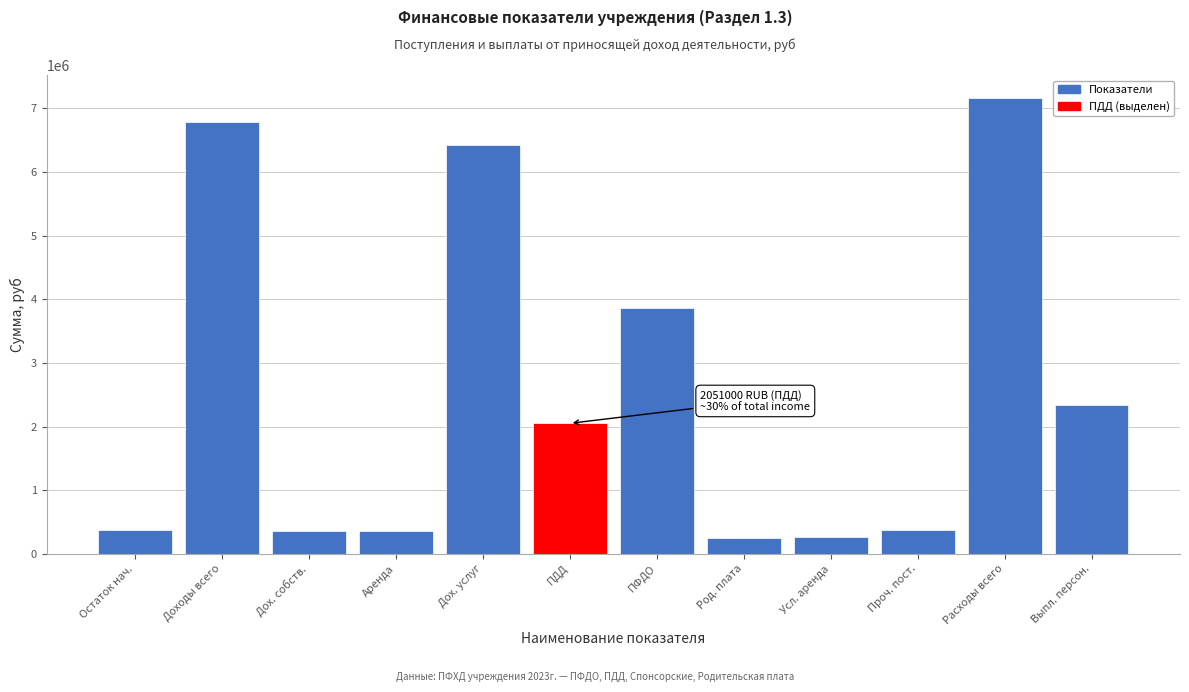

The chart shows a value of 376379.0 at Остаток нач.. True or false?

True